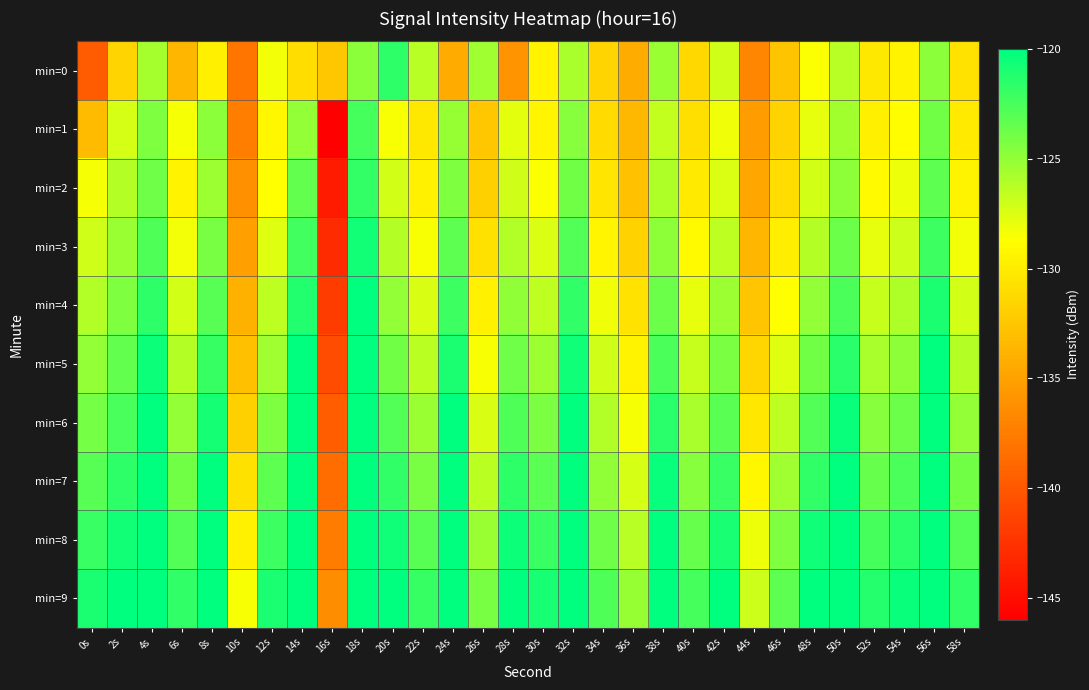

What is the difference between the highest and lowest values at 52s?

8.9